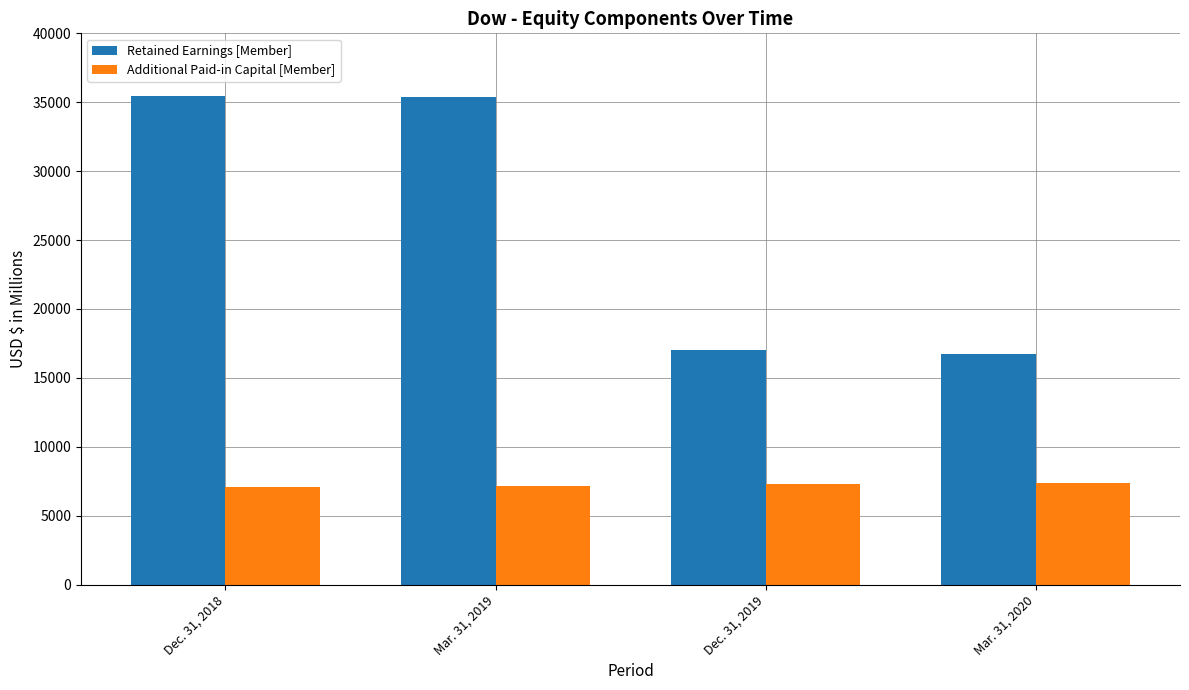

At Mar. 31, 2020, list the series in order from largest to smallest.

Retained Earnings [Member], Additional Paid-in Capital [Member]